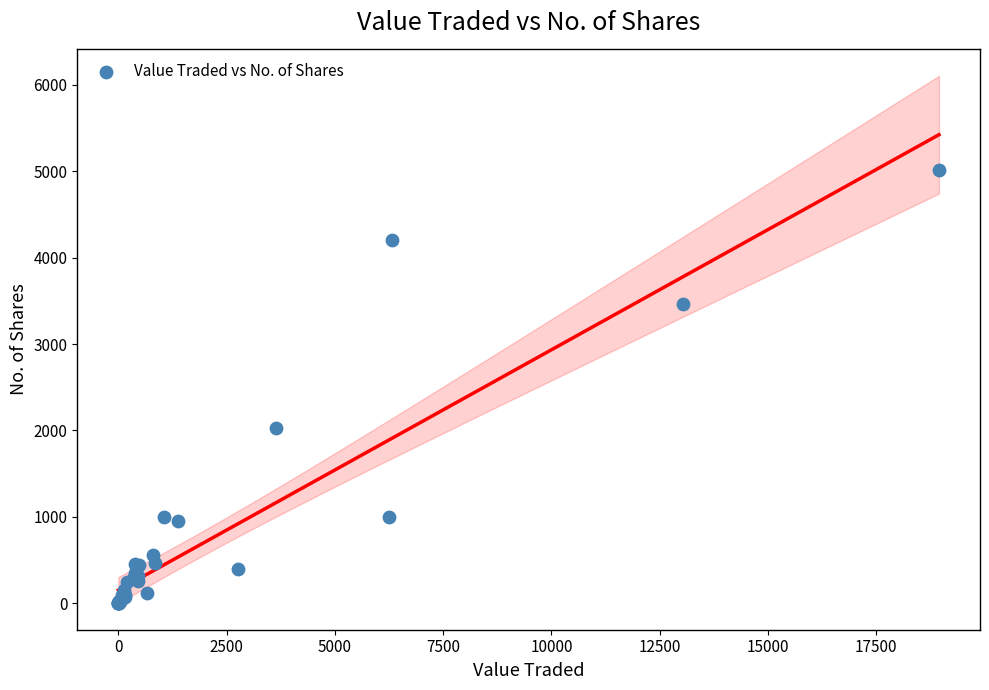

What Y value in the scatter plot is closest to 2507?

2026